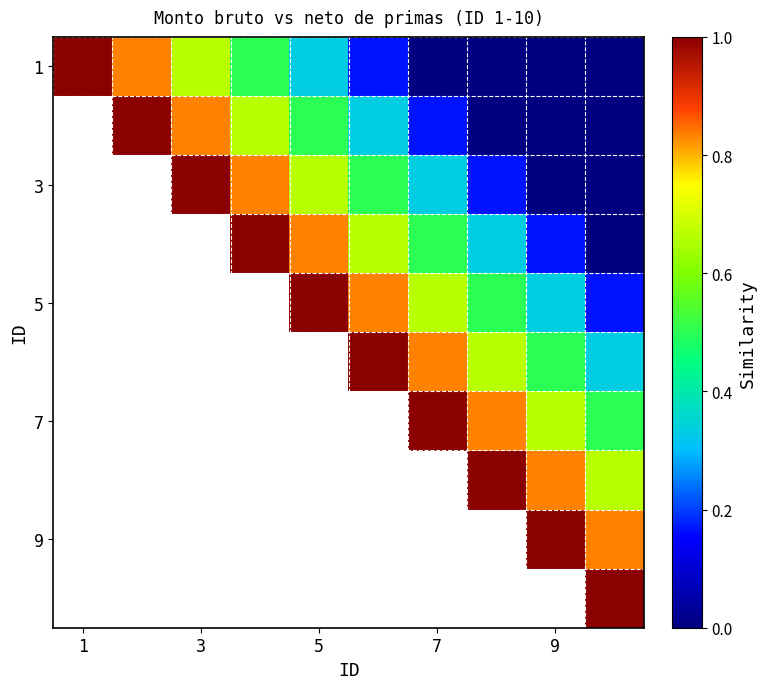

Which series changed the most between 1 and 3?

1